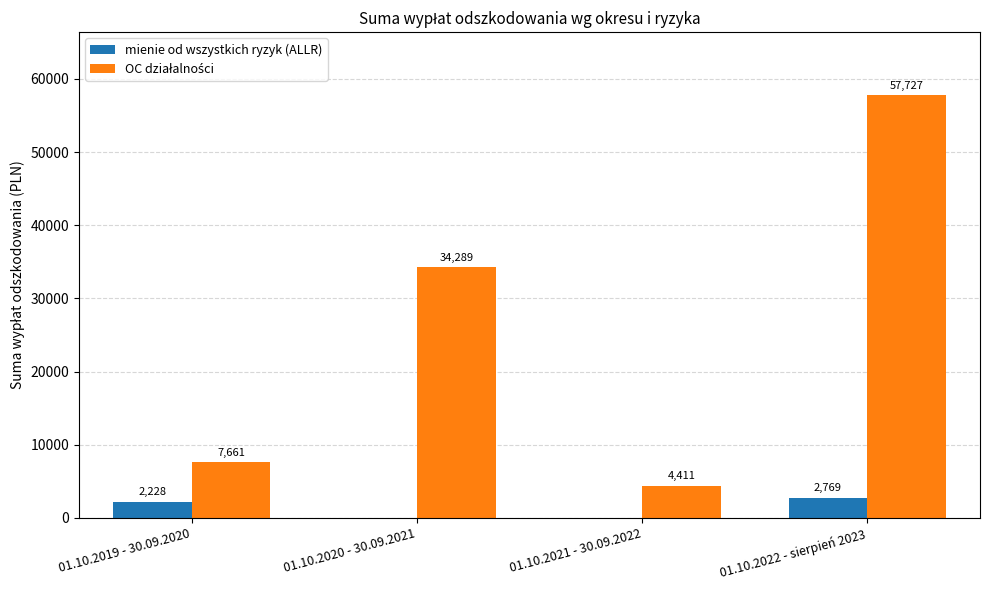

Which label corresponds to the largest value in the chart?

01.10.2022 - sierpień 2023